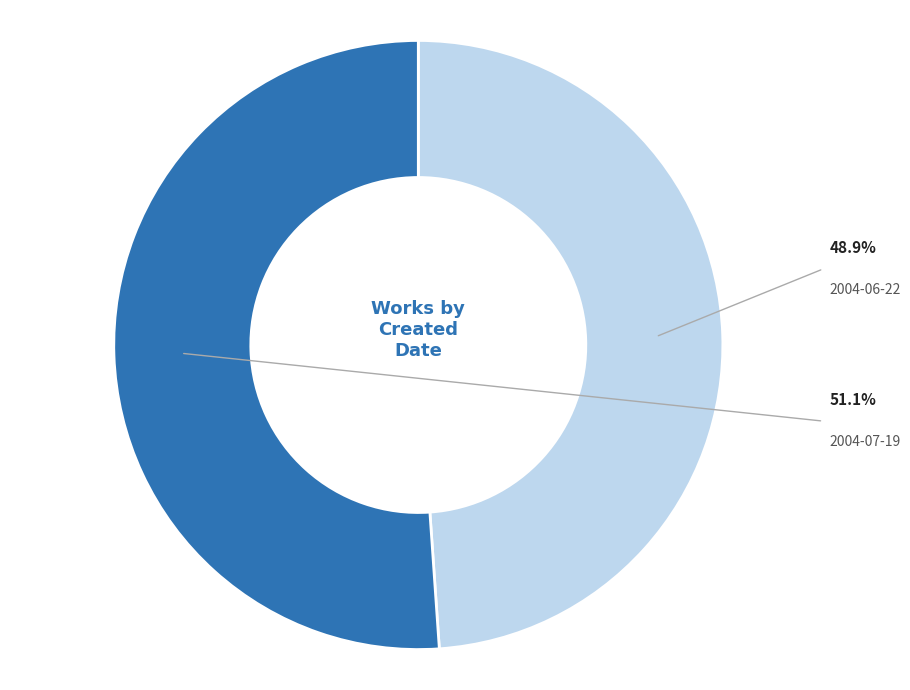

Does any single category account for the majority?

Yes